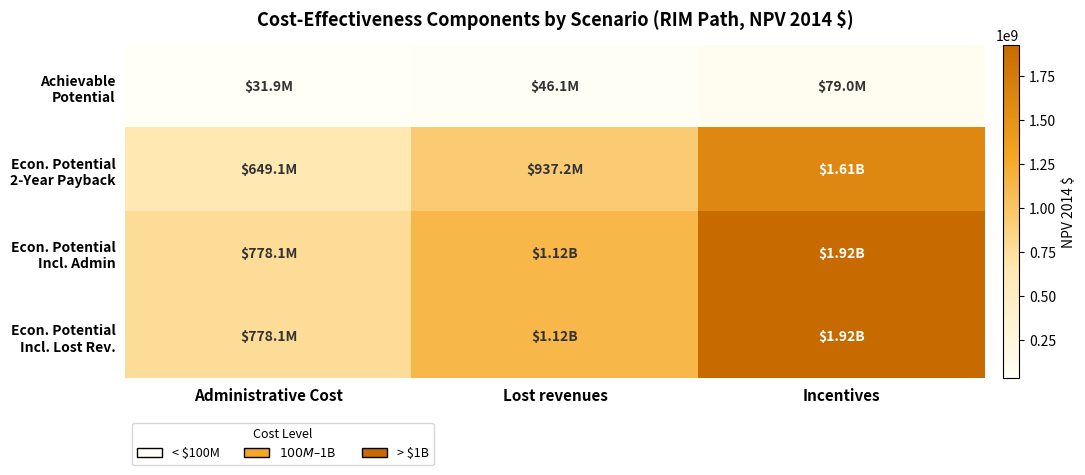

What is the spread (max minus min) of values at Administrative Cost?

746157604.6